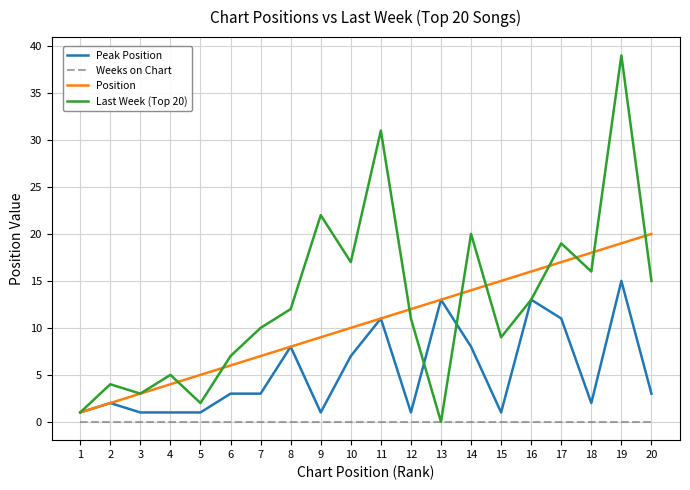

Reading right to left, what are all the values shown in this chart?

Peak Position: 3	15	2	11	13	1	8	13	1	11	7	1	8	3	3	1	1	1	2	1
Weeks on Chart: 0	0	0	0	0	0	0	0	0	0	0	0	0	0	0	0	0	0	0	0
Position: 20	19	18	17	16	15	14	13	12	11	10	9	8	7	6	5	4	3	2	1
Last Week (Top 20): 15	39	16	19	13	9	20	0	11	31	17	22	12	10	7	2	5	3	4	1